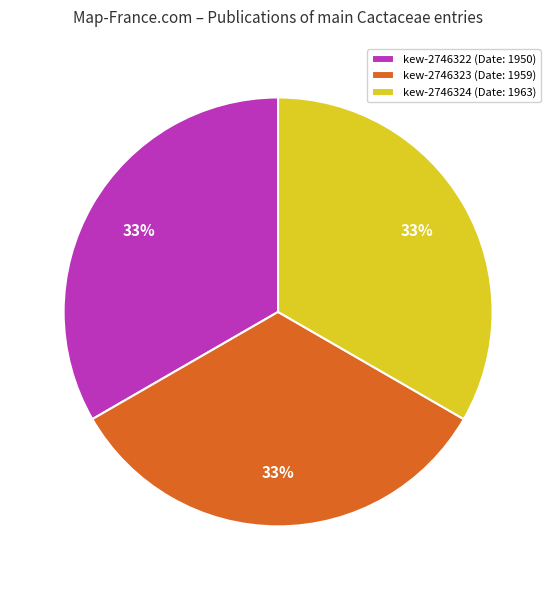

Does kew-2746322 represent more than half of the total?

No